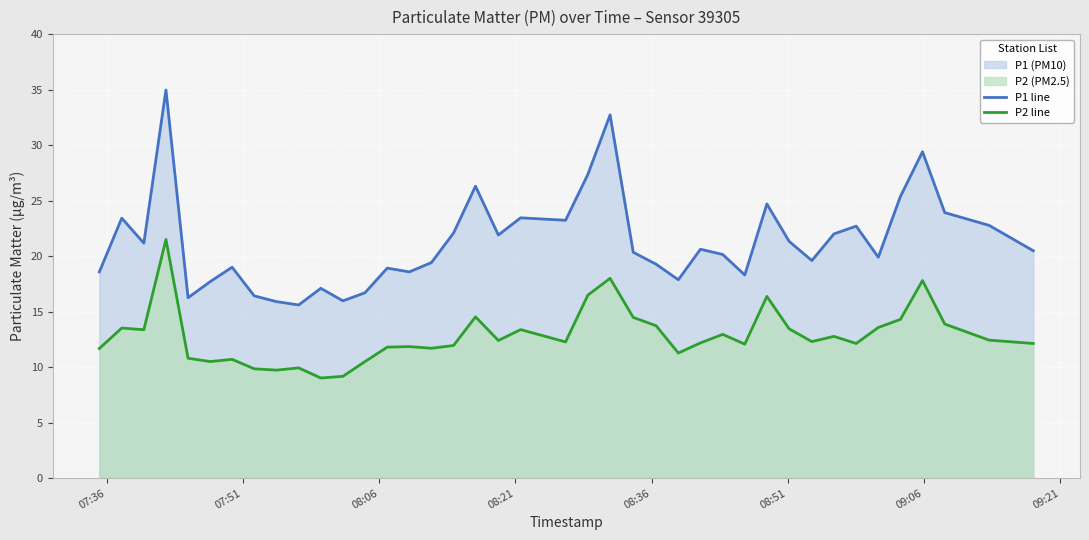

What is the smallest value displayed?

9.0